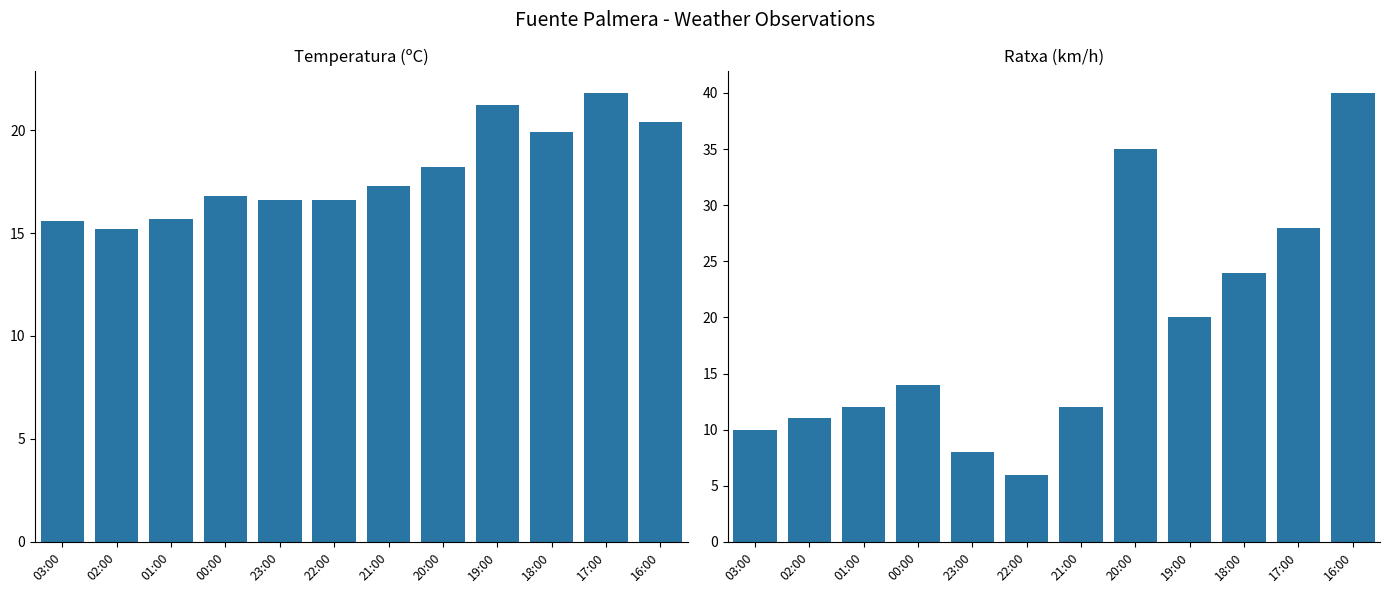

Reading left to right, what are all the values shown in this chart?

Temperatura (ºC): 15.6	15.2	15.7	16.8	16.6	16.6	17.3	18.2	21.2	19.9	21.8	20.4
Ratxa (km/h): 10.0	11.0	12.0	14.0	8.0	6.0	12.0	35.0	20.0	24.0	28.0	40.0